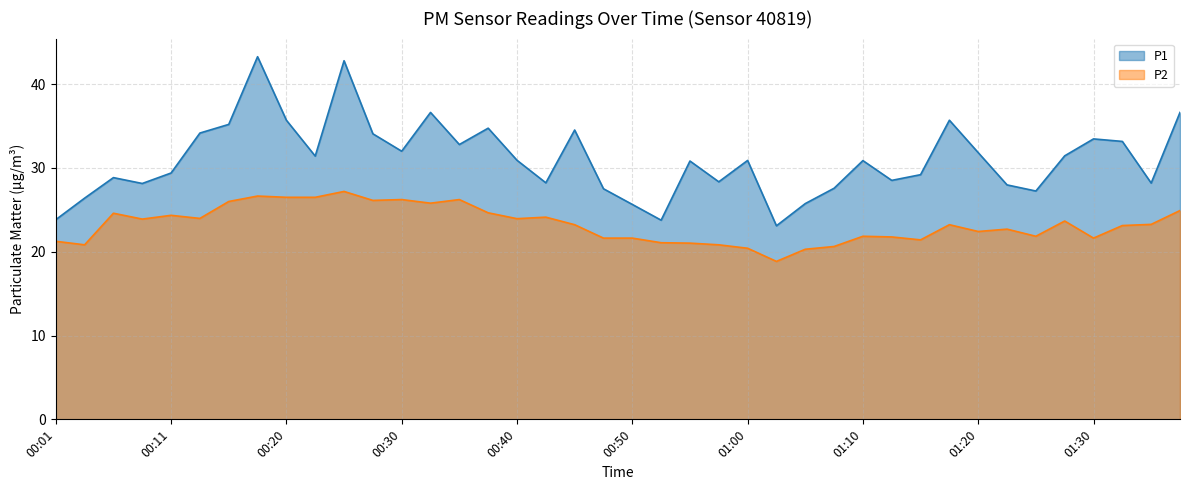

Rank the categories by P2 value from lowest to highest.

01:02, 01:05, 01:00, 01:07, 00:03, 00:57, 00:55, 00:52, 00:01, 01:15, 00:47, 00:50, 01:30, 01:12, 01:10, 01:25, 01:20, 01:22, 01:32, 00:45, 01:17, 01:35, 01:27, 00:08, 00:40, 00:13, 00:42, 00:11, 00:06, 00:37, 01:37, 00:32, 00:15, 00:28, 00:30, 00:35, 00:20, 00:23, 00:18, 00:25